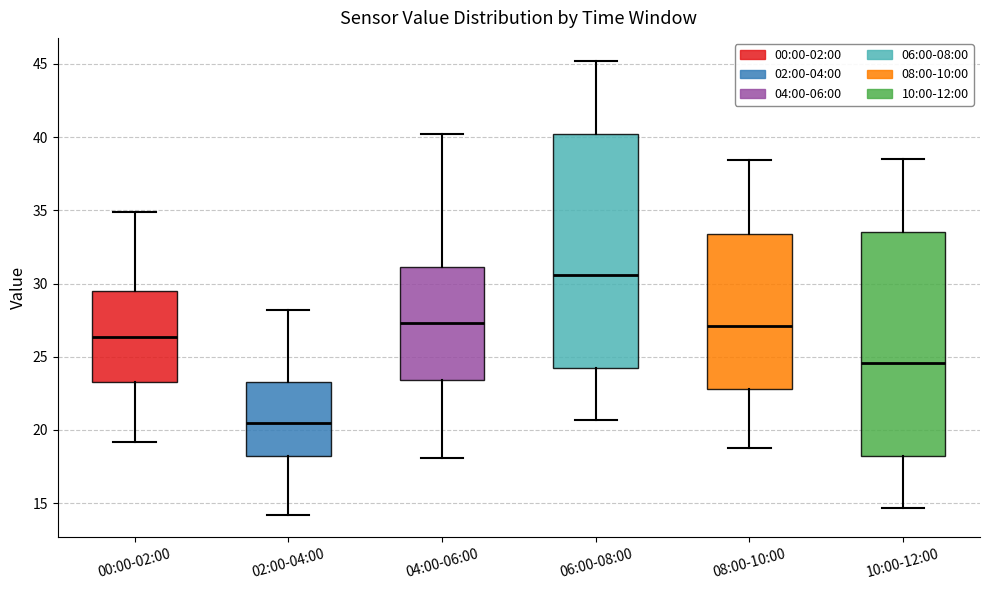

Reading left to right, transcribe this box plot: for each box, give where its median line is, the range the box spans, and where its two whiskers end, as read against the y-axis. The values are not printed on the chart, so give them approximately, as read against the axis.

00:00-02:00: median 26.5, box 23.5 to 29.5, whiskers 19.0 to 35.0
02:00-04:00: median 20.5, box 18.0 to 23.5, whiskers 14.0 to 28.0
04:00-06:00: median 27.5, box 23.5 to 31.0, whiskers 18.0 to 40.0
06:00-08:00: median 30.5, box 24.0 to 40.0, whiskers 20.5 to 45.0
08:00-10:00: median 27.0, box 23.0 to 33.5, whiskers 19.0 to 38.5
10:00-12:00: median 24.5, box 18.0 to 33.5, whiskers 14.5 to 38.5